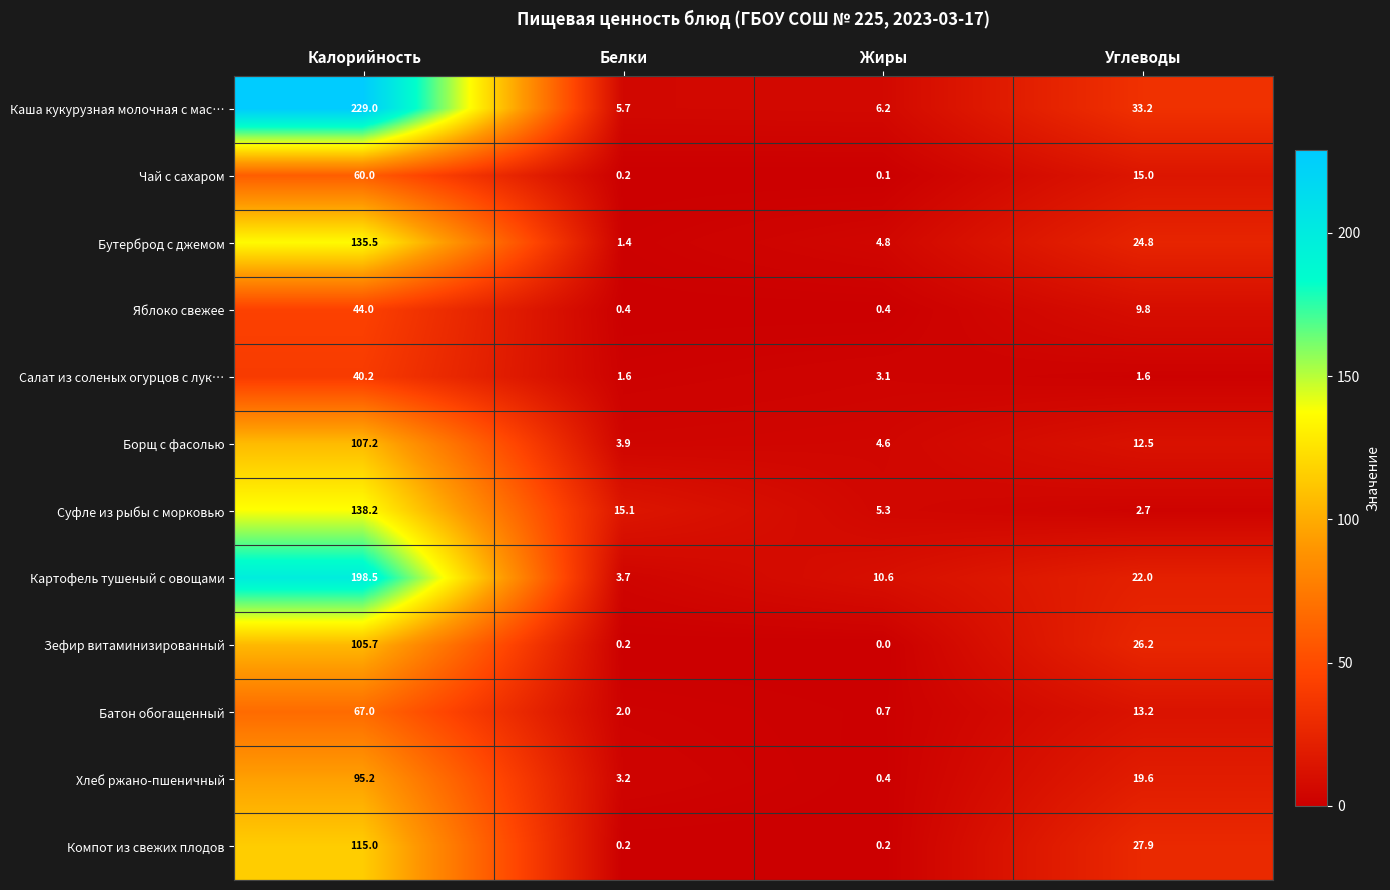

Is the value of Батон обогащенный at Углеводы greater than the value of Компот из свежих плодов at Углеводы?

No